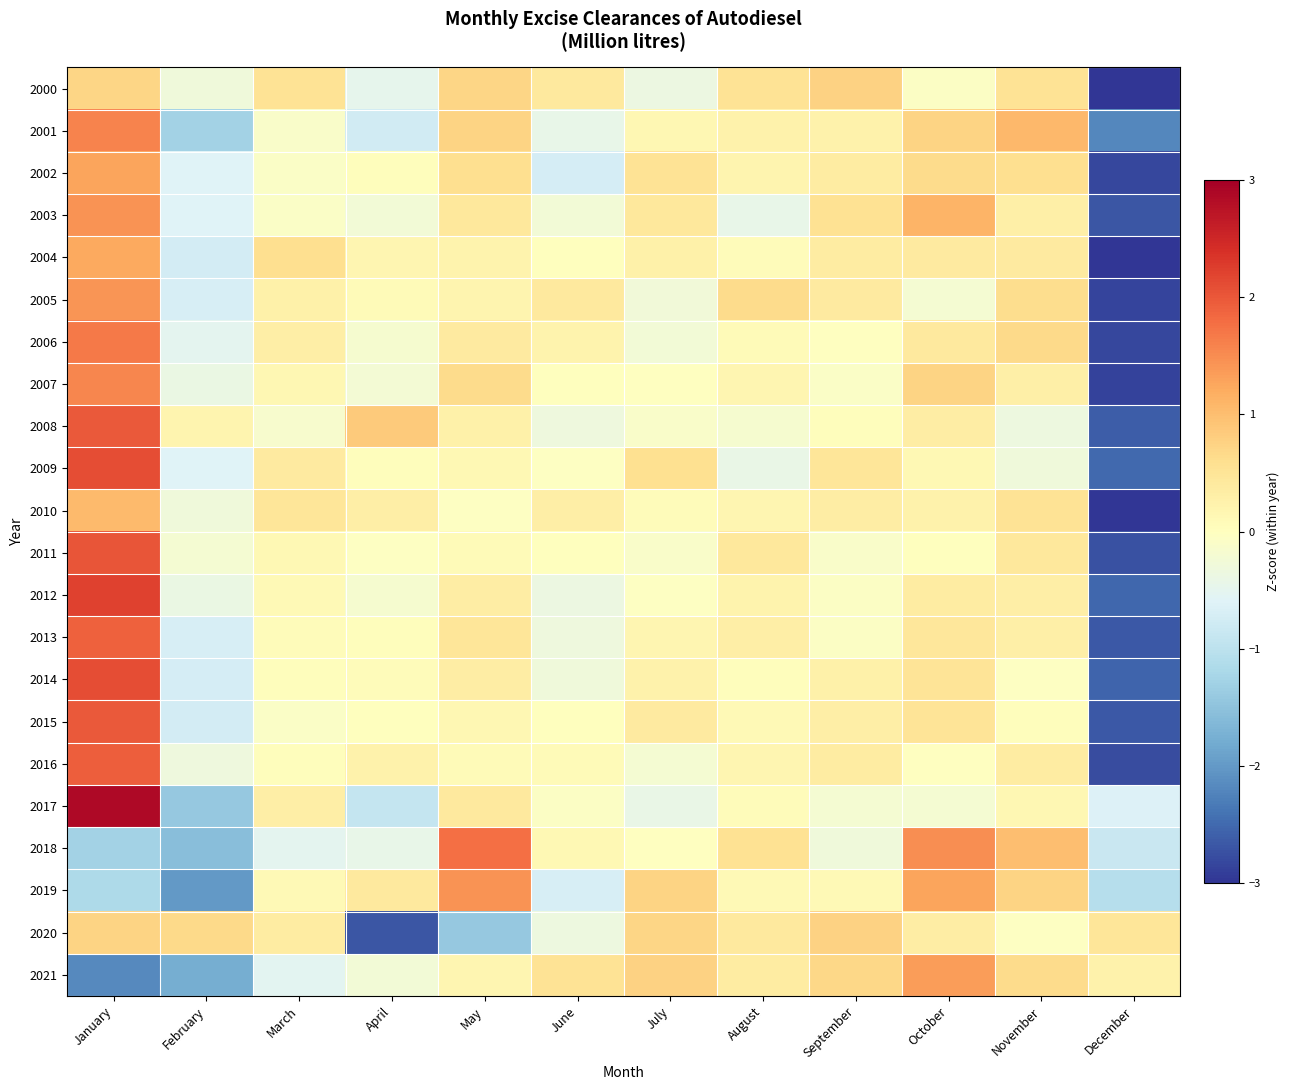

What is the maximum value shown in the chart?

2.9